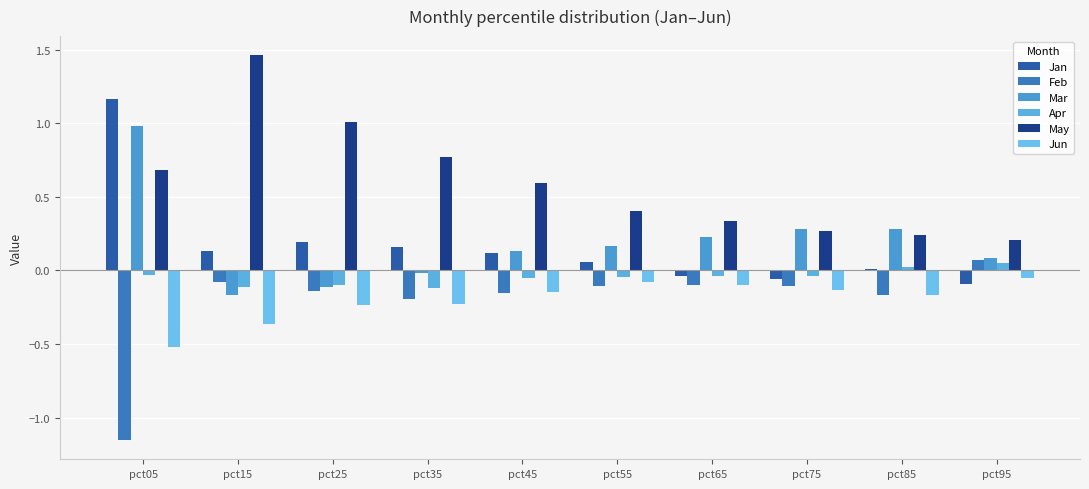

What is the difference between the highest and lowest values at pct65?

0.4